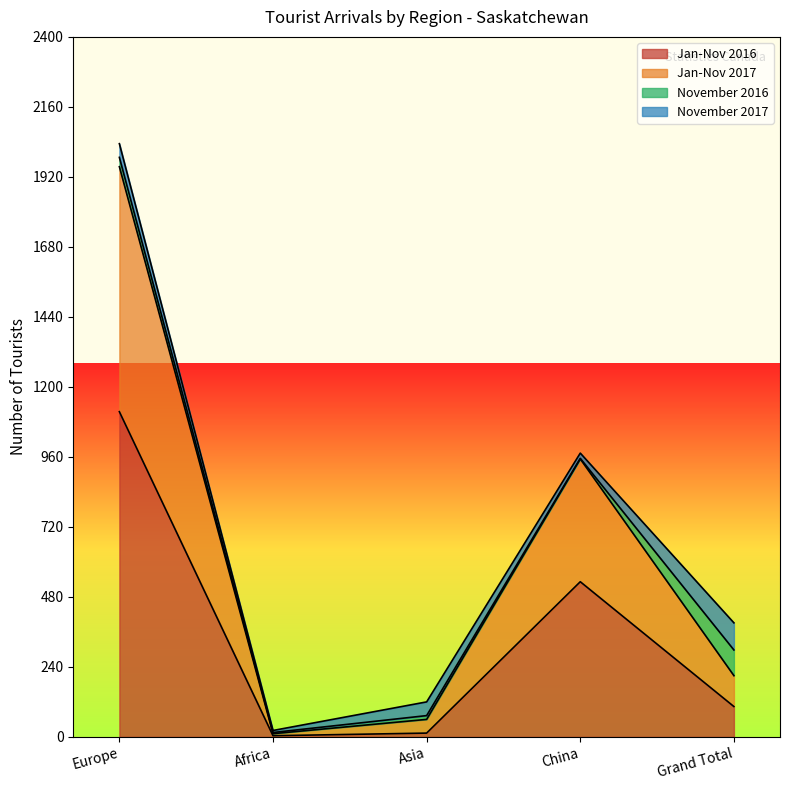

What is the value of the Jan-Nov 2016 point at the 5th from the left?

104